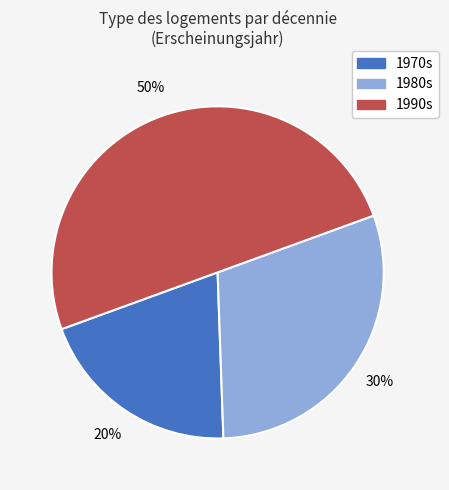

To the nearest percent, what is the average slice percentage?

33%